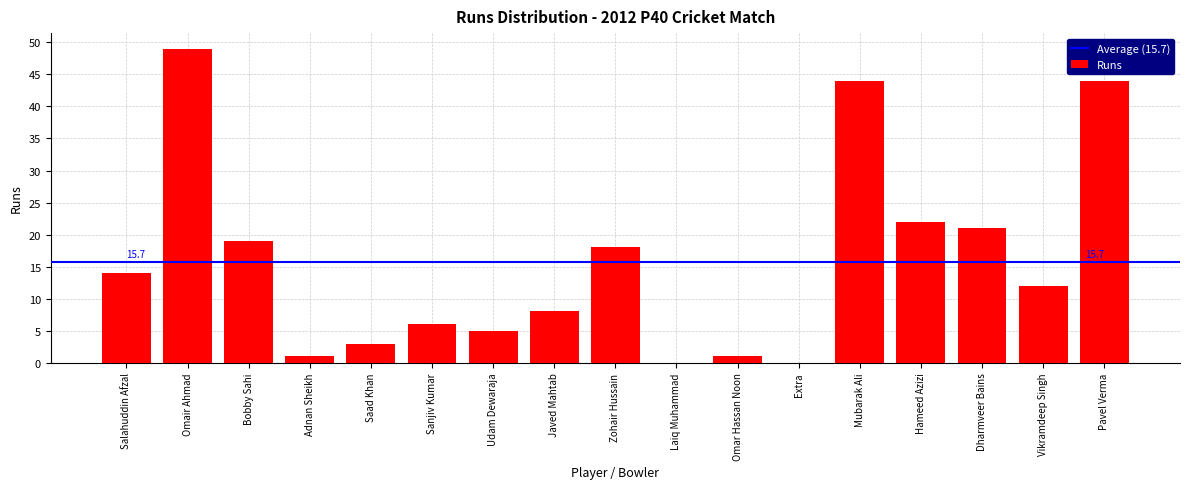

Reading left to right, extract all data points from this chart.

Salahuddin Afzal=14	Omair Ahmad=49	Bobby Sahi=19	Adnan Sheikh=1	Saad Khan=3	Sanjiv Kumar=6	Udam Dewaraja=5	Javed Mahtab=8	Zohair Hussain=18	Laiq Muhammad=0	Omar Hassan Noon=1	Extra=0	Mubarak Ali=44	Hameed Azizi=22	Dharmveer Bains=21	Vikramdeep Singh=12	Pavel Verma=44